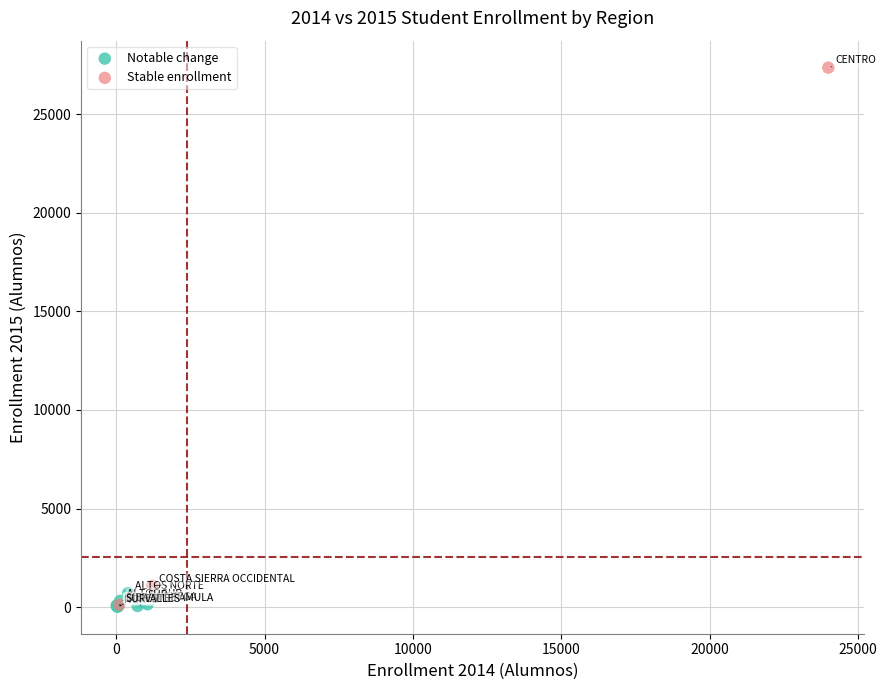

What are all the series names shown in the legend?

Notable change, Stable enrollment